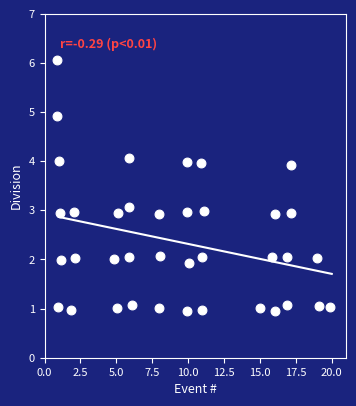

What is the range of Y values (max minus min)?

5.1